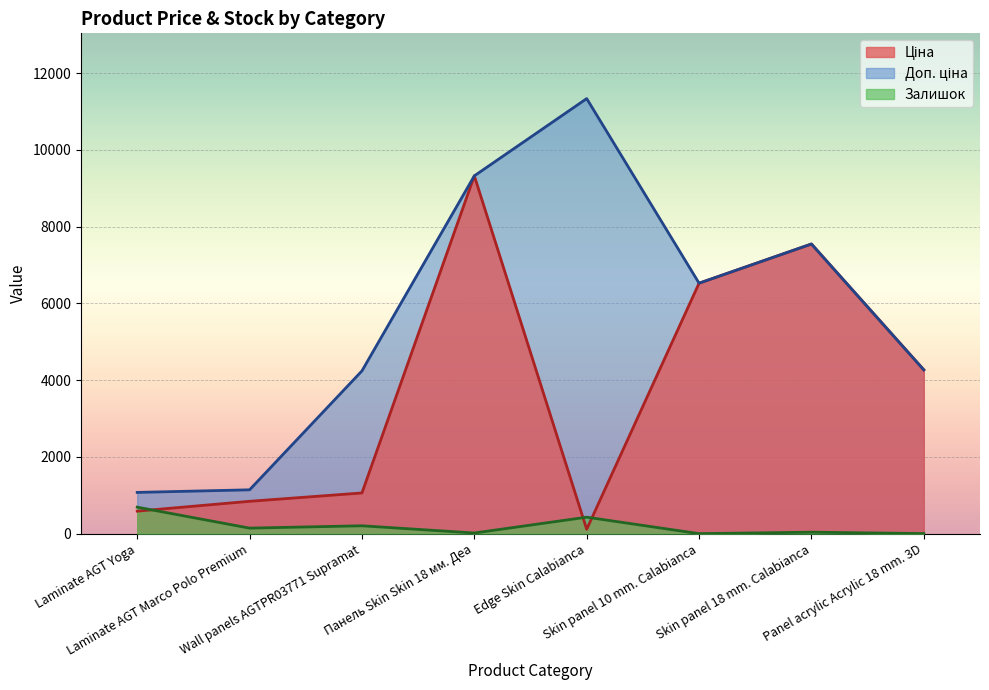

What is the total value across all series at Skin panel 10 mm. Calabianca?

13050.0